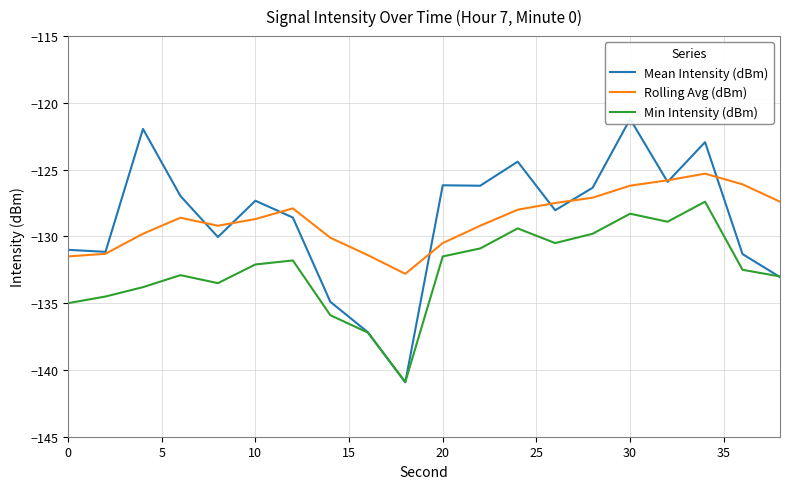

What is the average value of the Rolling Avg (dBm) series?

-128.7